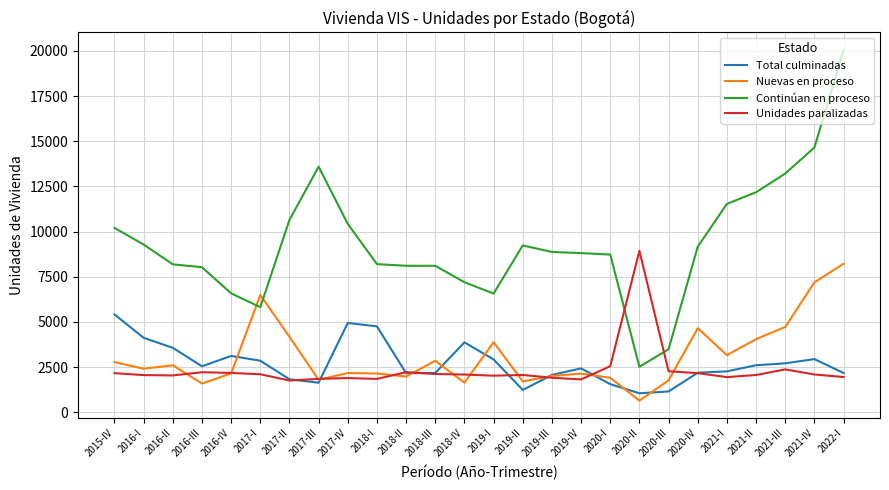

Read the Continúan en proceso value at 2021-IV.

14653